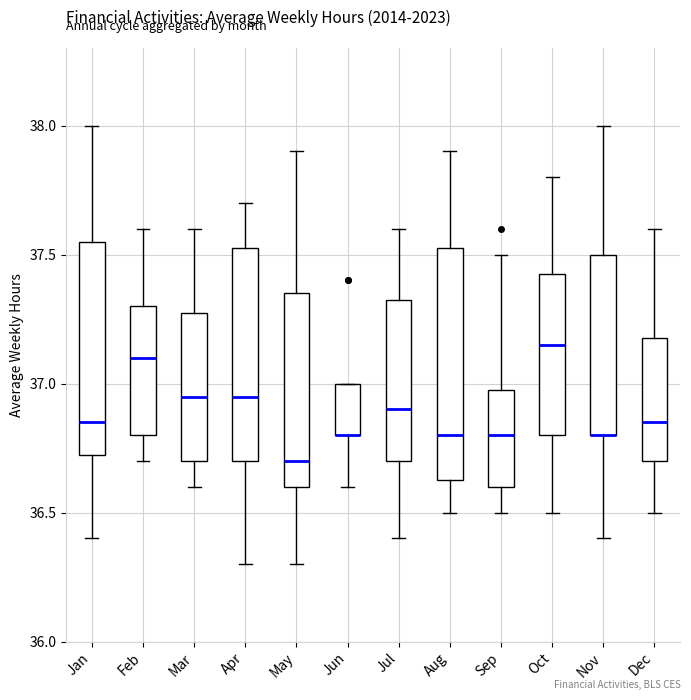

Reading left to right, read every box against the y-axis: the position of its median line, the range the box covers, and the ends of its whiskers. The values are not printed on the chart, so give them approximately, as read against the axis.

Jan: median 36.85, box 36.75 to 37.55, whiskers 36.40 to 38.00
Feb: median 37.10, box 36.80 to 37.30, whiskers 36.70 to 37.60
Mar: median 36.95, box 36.70 to 37.30, whiskers 36.60 to 37.60
Apr: median 36.95, box 36.70 to 37.55, whiskers 36.30 to 37.70
May: median 36.70, box 36.60 to 37.35, whiskers 36.30 to 37.90
Jun: median 36.80 (drawn on the box's lower edge), box 36.80 to 37.00, whiskers 36.60 to 37.00
Jul: median 36.90, box 36.70 to 37.35, whiskers 36.40 to 37.60
Aug: median 36.80, box 36.65 to 37.55, whiskers 36.50 to 37.90
Sep: median 36.80, box 36.60 to 37.00, whiskers 36.50 to 37.50
Oct: median 37.15, box 36.80 to 37.45, whiskers 36.50 to 37.80
Nov: median 36.80 (drawn on the box's lower edge), box 36.80 to 37.50, whiskers 36.40 to 38.00
Dec: median 36.85, box 36.70 to 37.20, whiskers 36.50 to 37.60